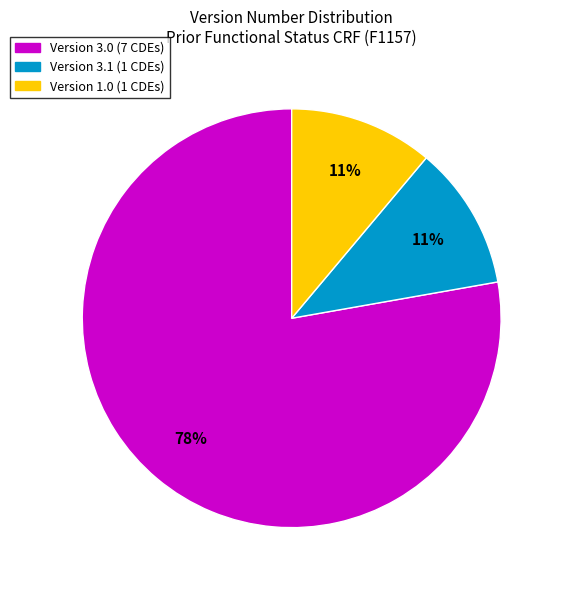

To the nearest percent, what is the average slice percentage?

33%